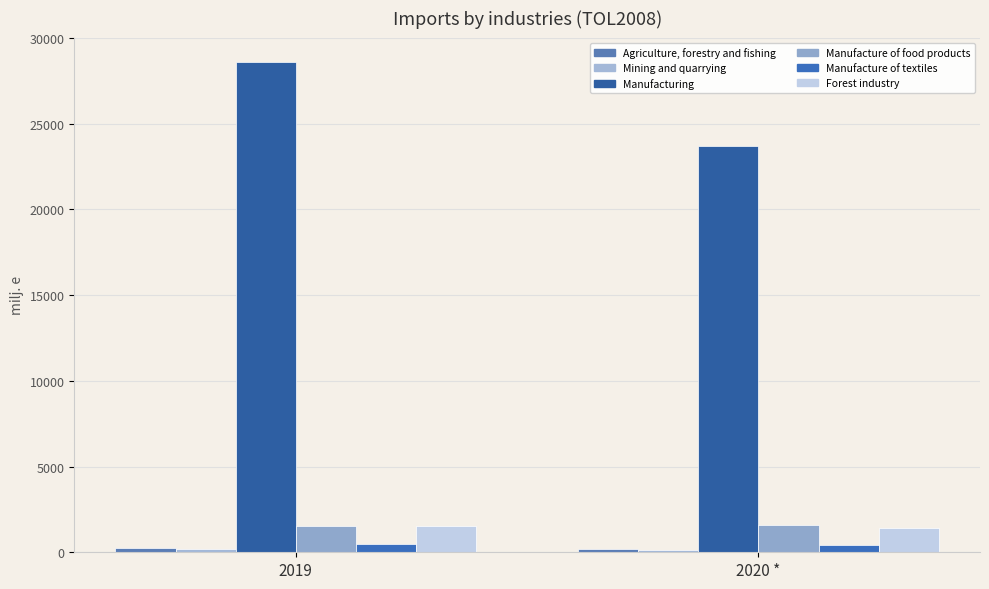

Count the number of categories in the chart.

2